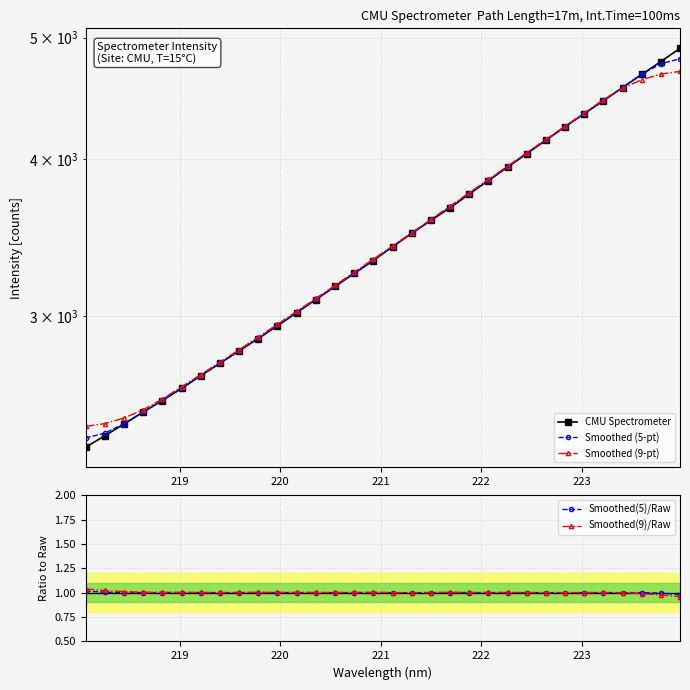

True or false: Smoothed(5)/Raw has more than 0 interior local peaks.

True